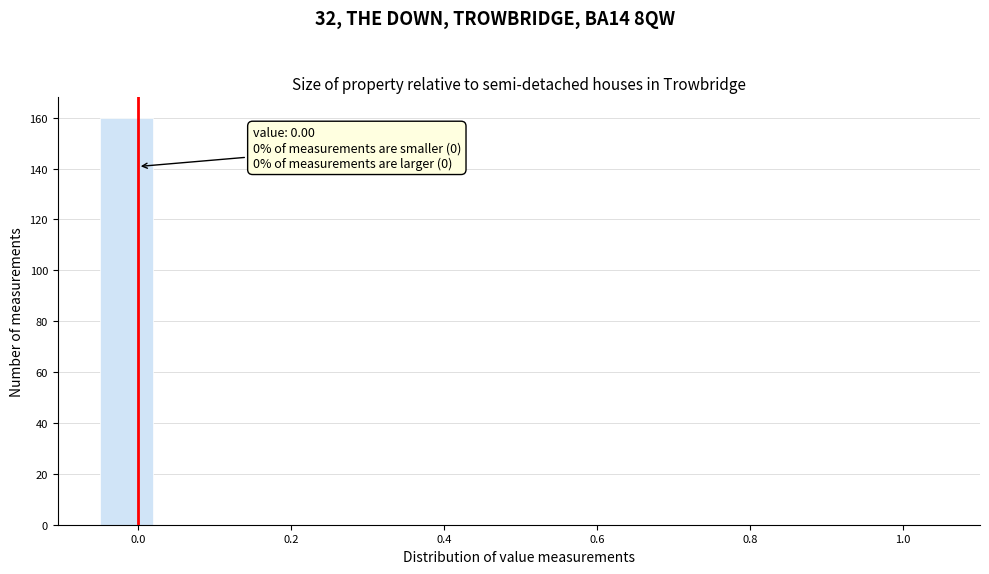

Read against the x-axis, roughly where is the centre of the tallest bar?

-0.02